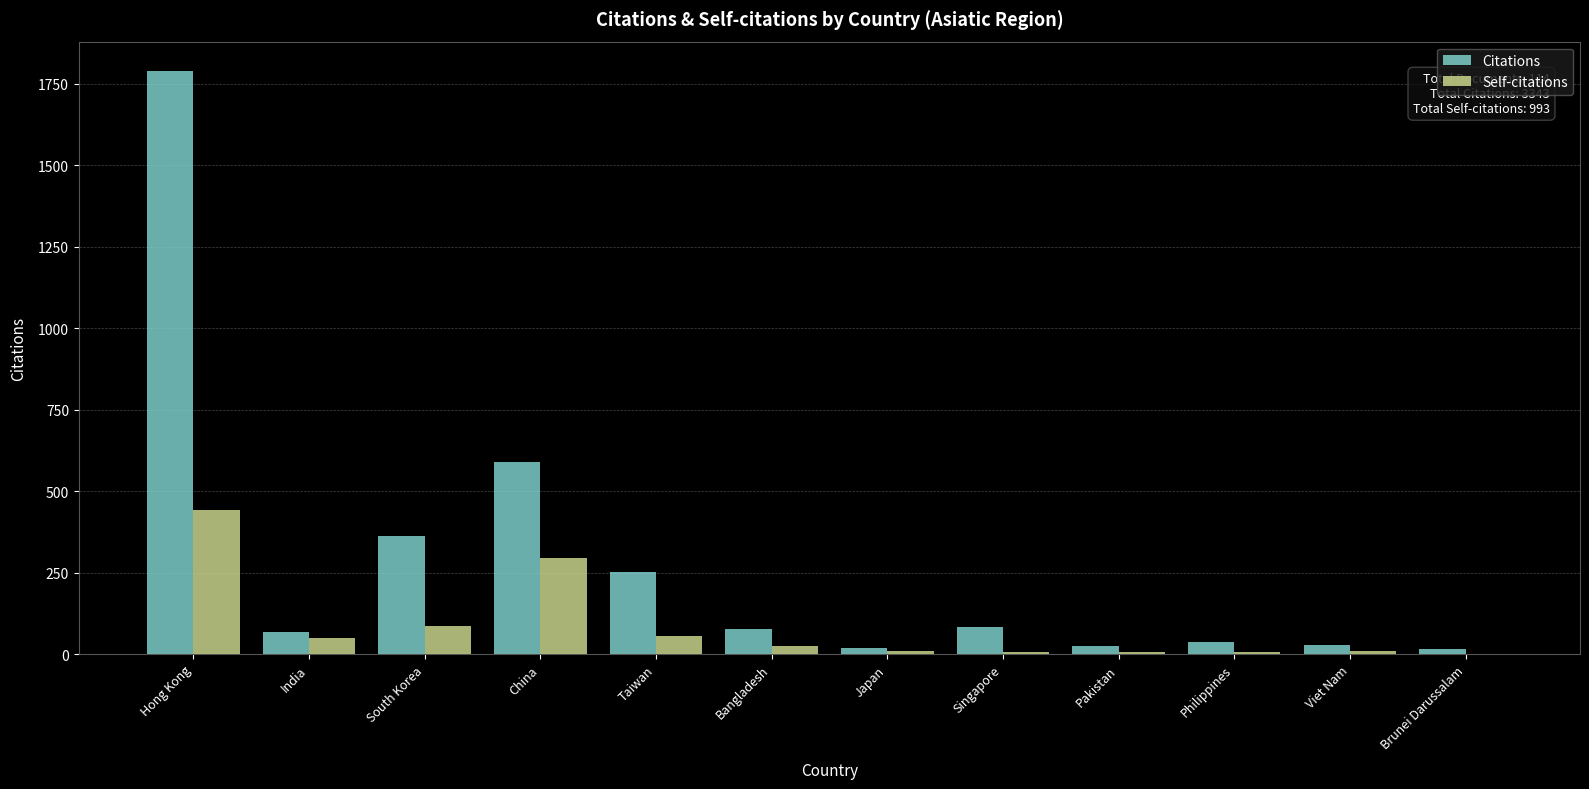

What is the sum of all Self-citations values?

993